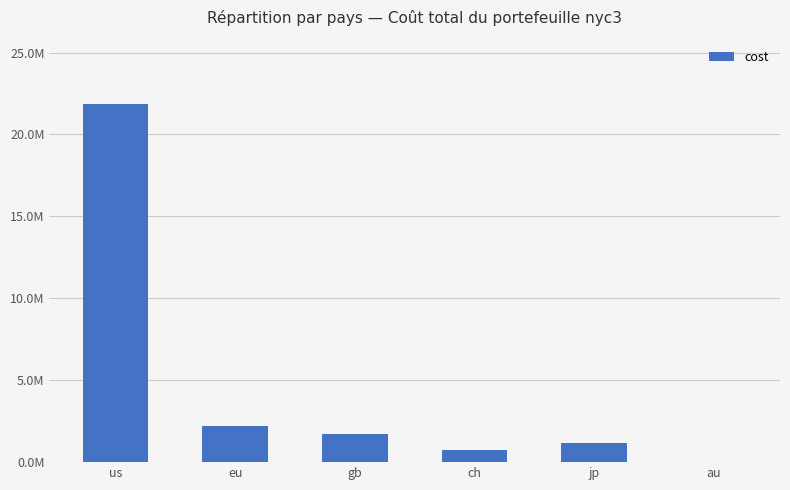

What is the value of the 4th bar from the left?

749991.6